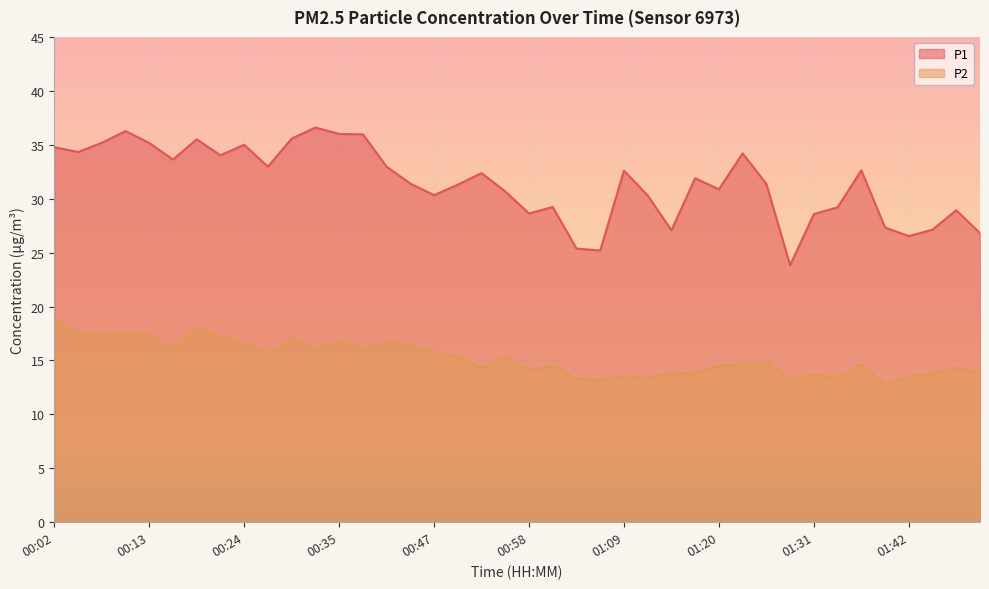

What position from the left is 00:55?

20